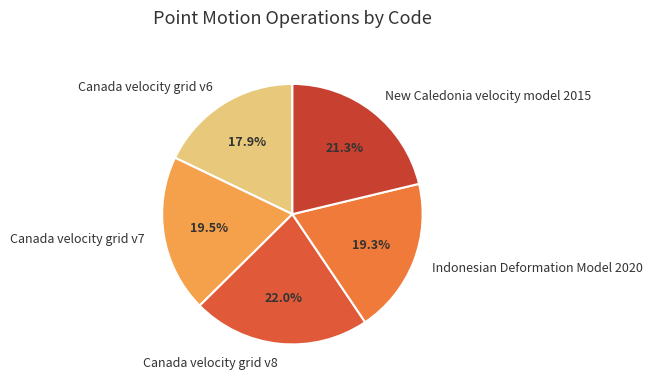

Does any single category account for the majority?

No